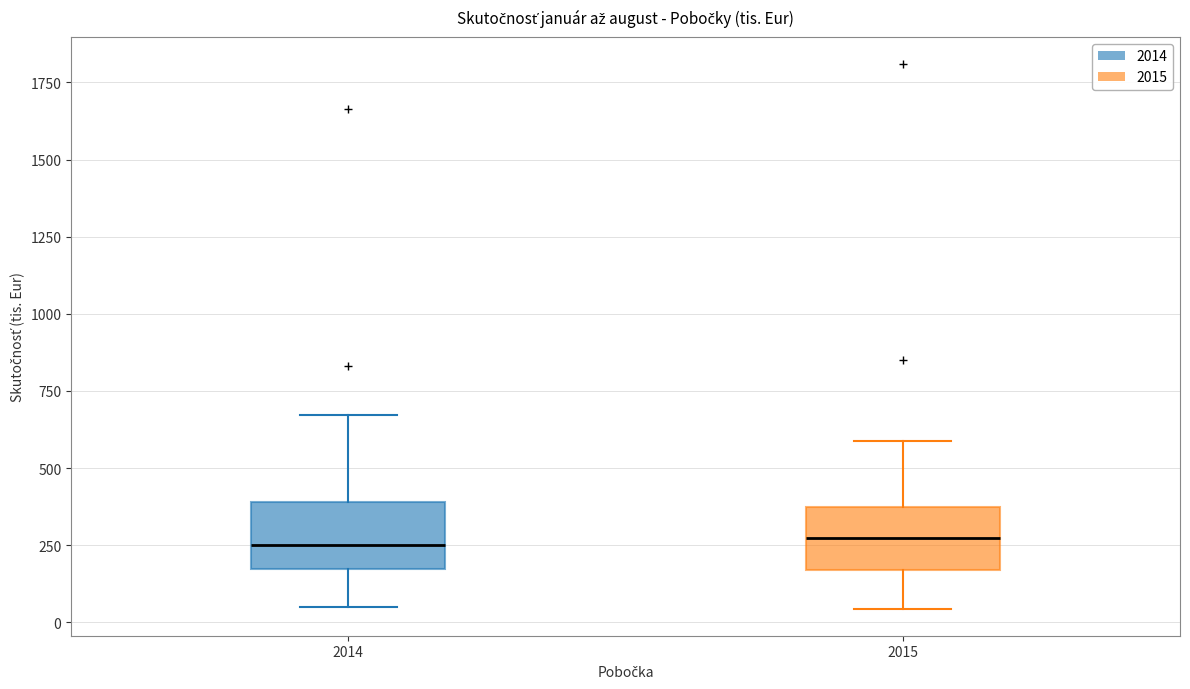

Reading left to right, transcribe this box plot: for each box, give where its median line is, the range the box spans, and where its two whiskers end, as read against the y-axis. The values are not printed on the chart, so give them approximately, as read against the axis.

2014: median 250, box 150 to 400, whiskers 50 to 650
2015: median 300, box 150 to 350, whiskers 50 to 600